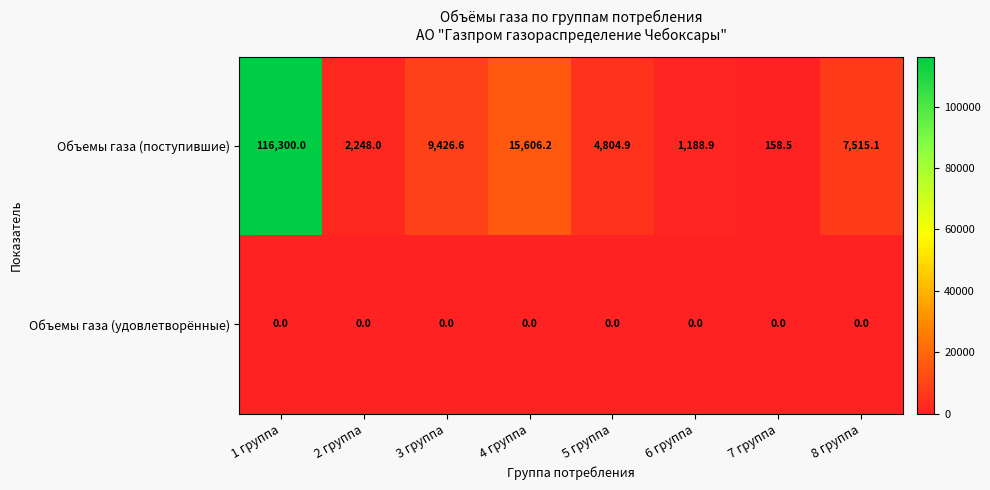

What is the difference between the Объемы газа (поступившие) values at 7 группа and 1 группа?

116141.5